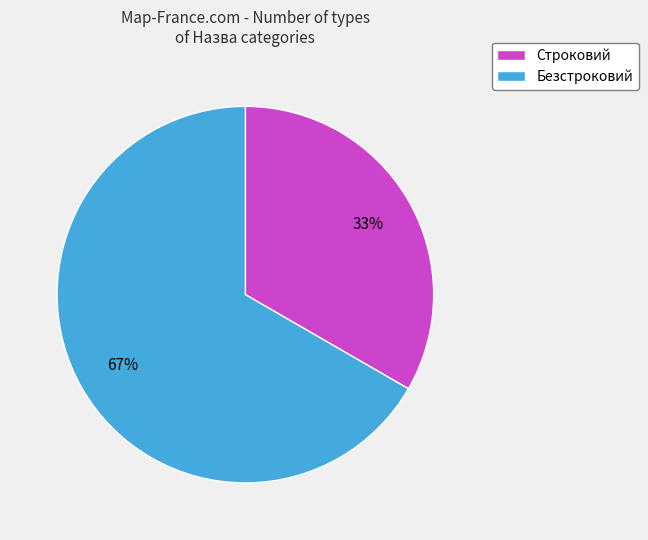

Is it true that Строковий is 23% of the pie?

False